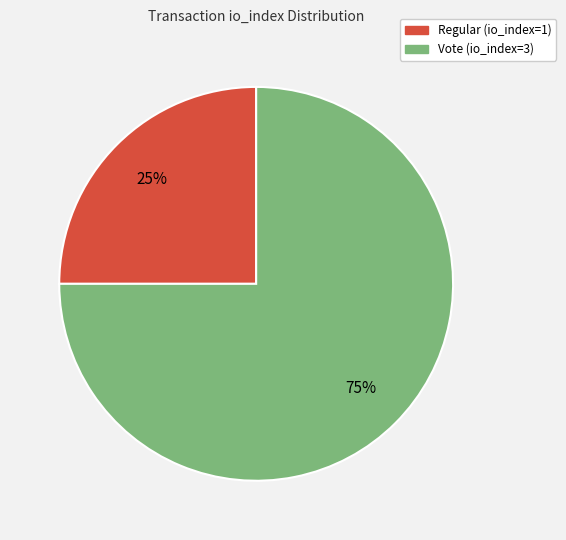

To the nearest percent, what portion does Vote (io_index=3) represent?

75%